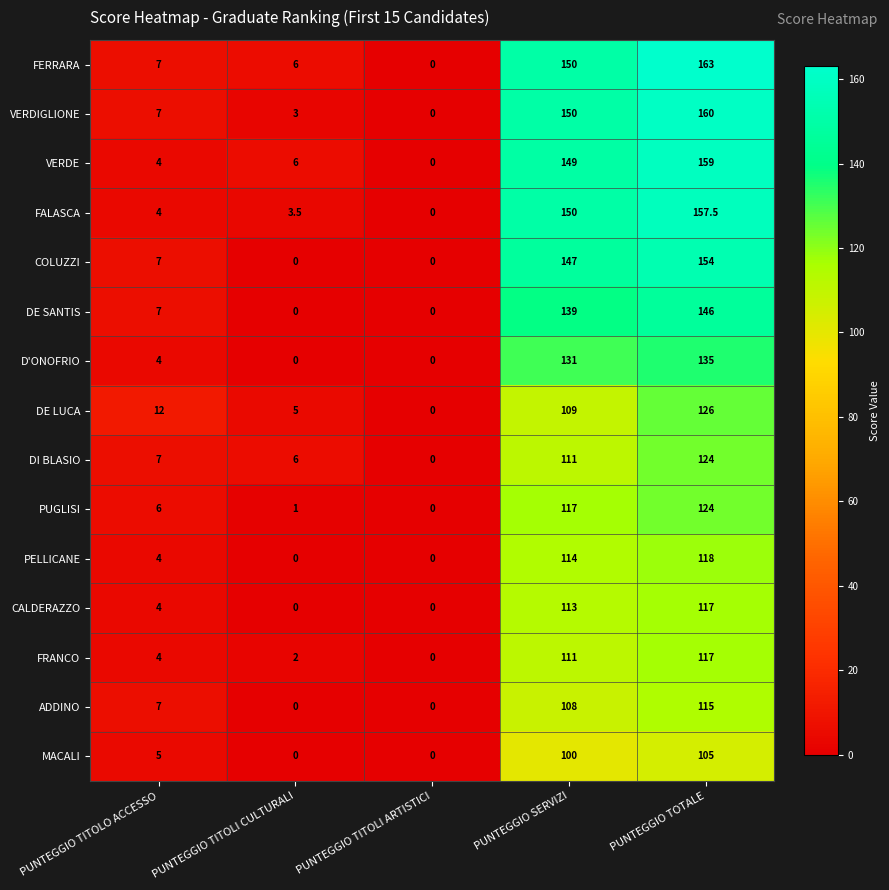

What is the total value across all series at PUNTEGGIO SERVIZI?

1899.0